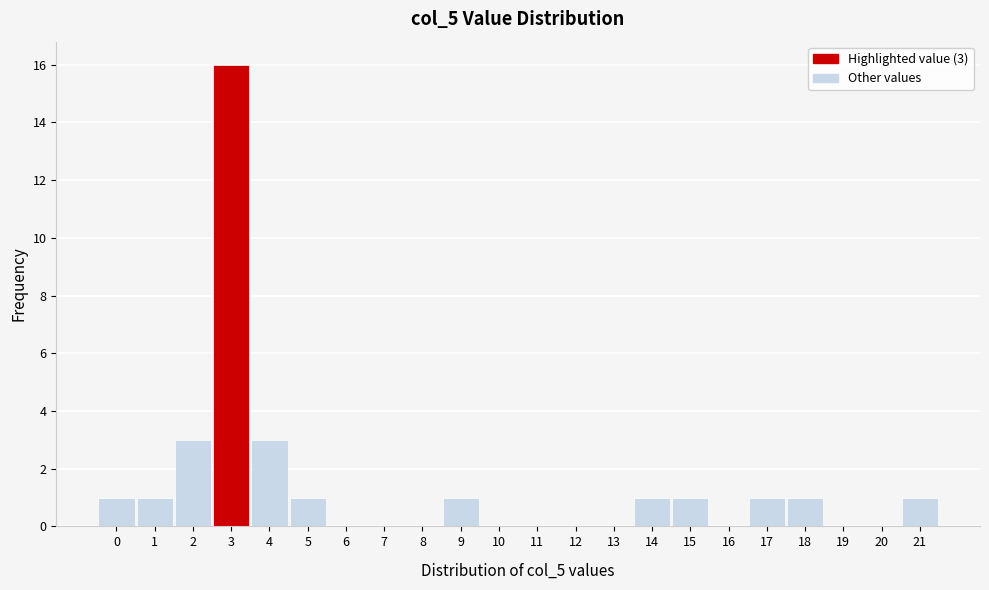

Reading left to right, list all the values displayed in this chart.

0=1	1=1	2=3	3=16	4=3	5=1	6=0	7=0	8=0	9=1	10=0	11=0	12=0	13=0	14=1	15=1	16=0	17=1	18=1	19=0	20=0	21=1